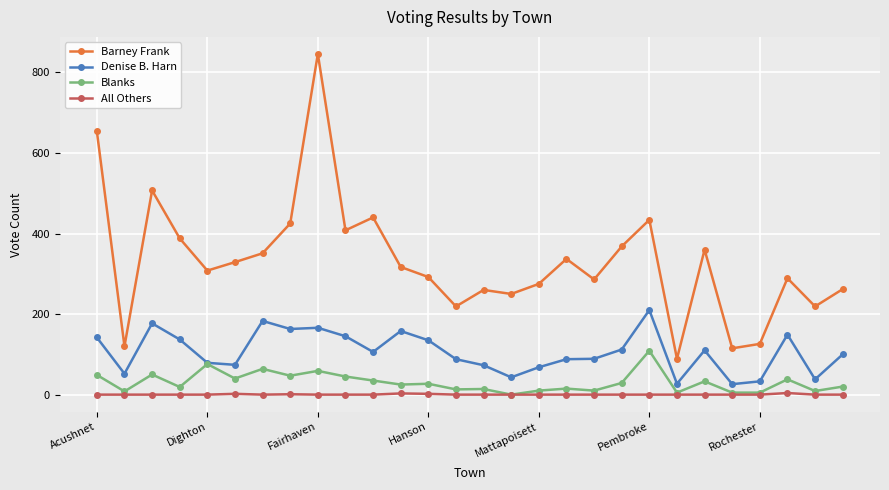

What is the maximum value shown in the chart?

846